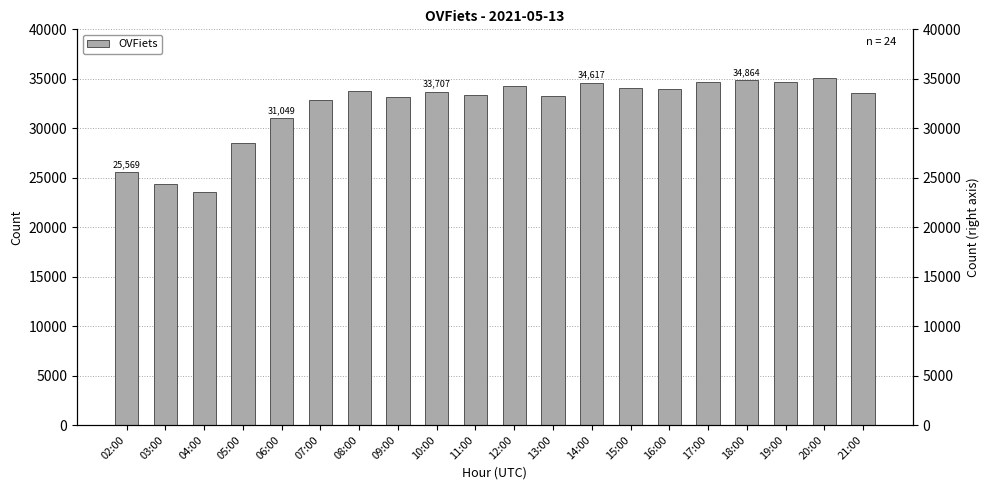

What is the average value?

32159